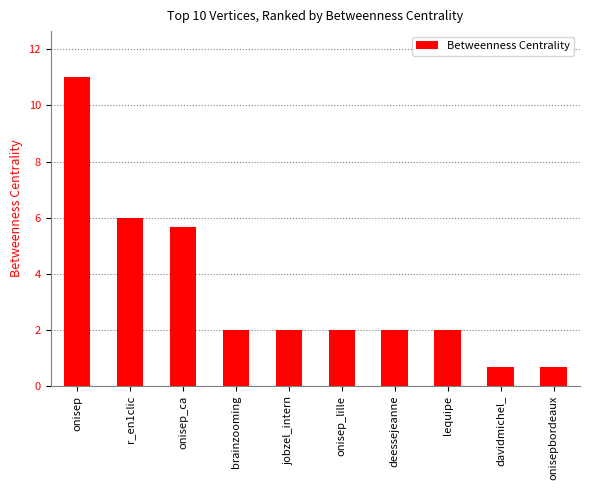

Is it true that the value at davidmichel_ is 1.1?

False